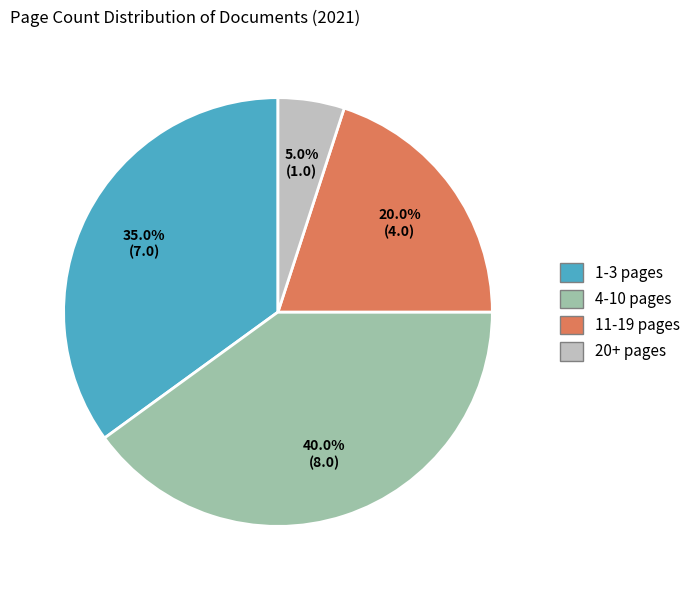

What percentage is NOT represented by 20+ pages?

95.0%